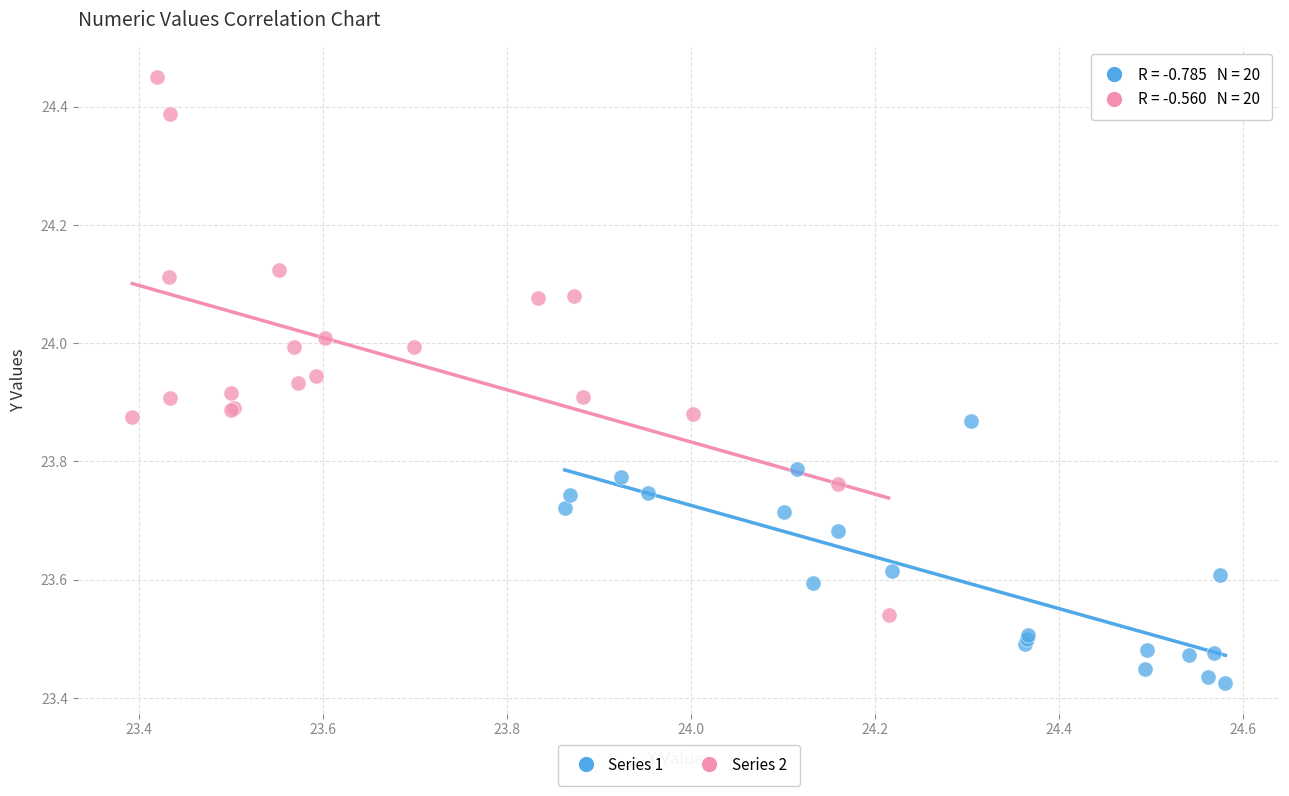

Which series has the widest spread of Y values?

Series 2